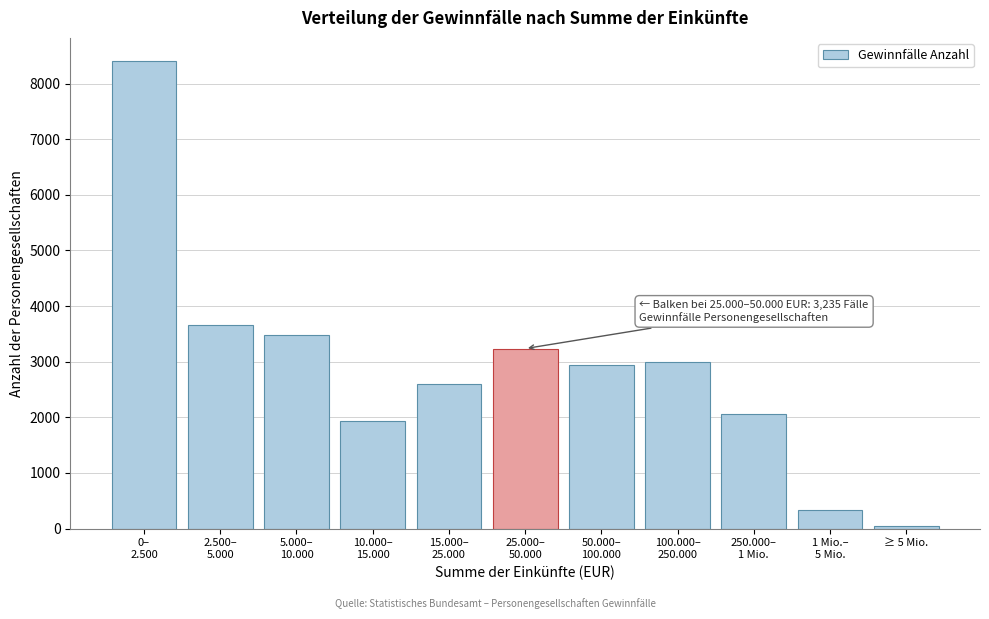

Reading left to right, transcribe all the data shown in this chart.

8400	3655	3471	1940	2600	3235	2949	2989	2064	342	46